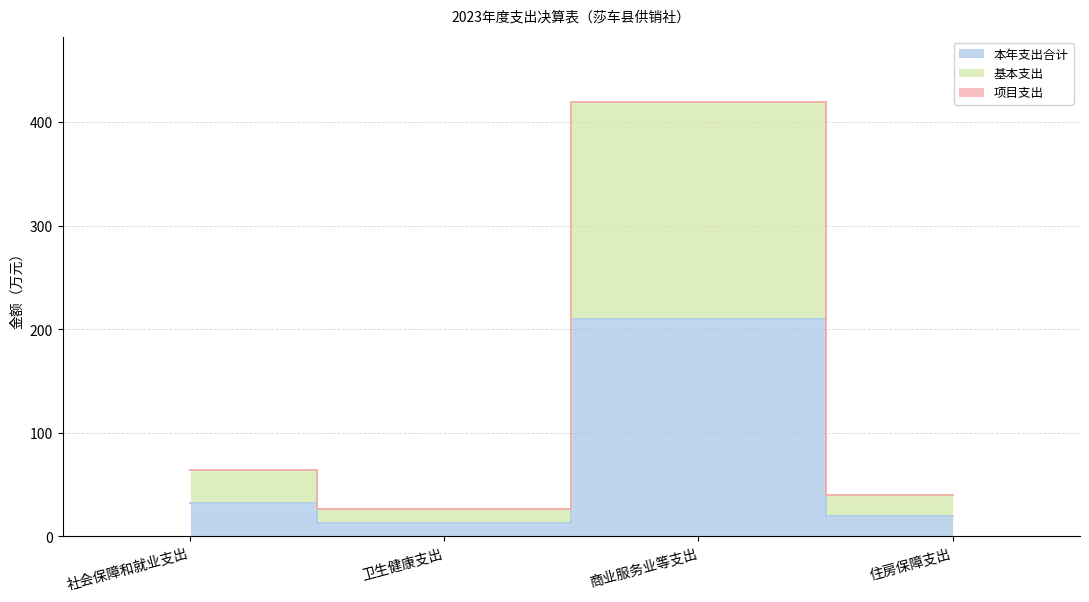

How many interior local peaks does the 基本支出 series have?

1